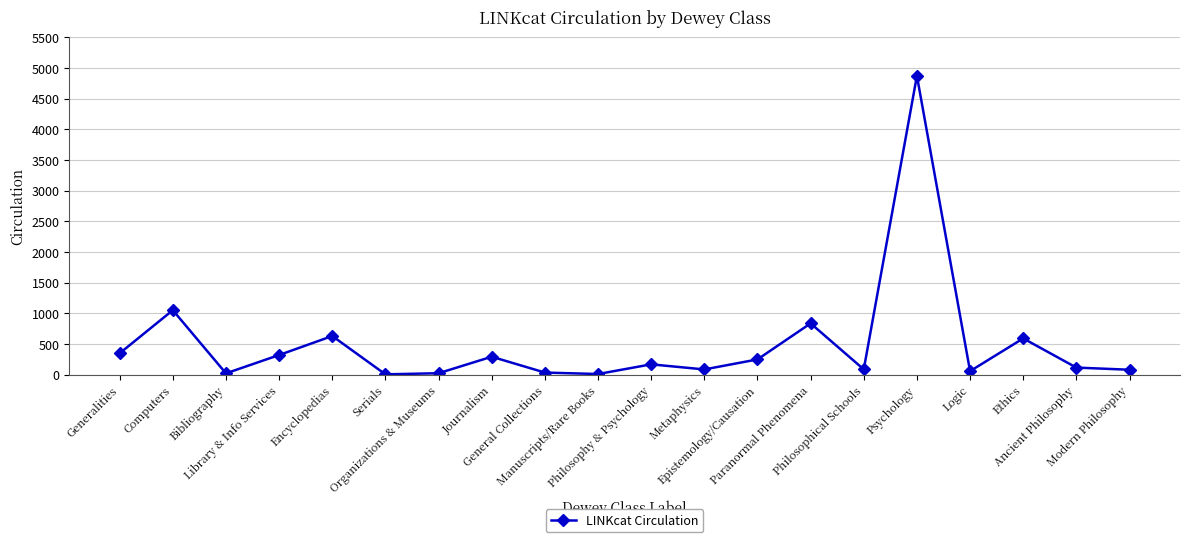

The chart shows a value of 945 at Encyclopedias. True or false?

False